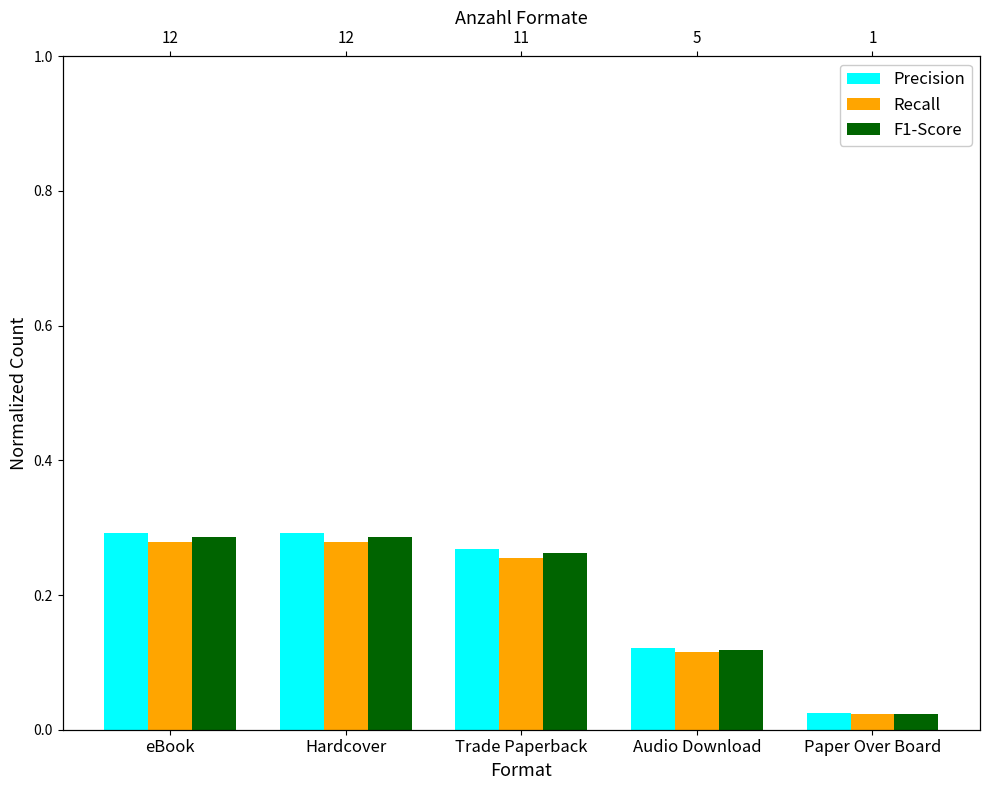

Reading left to right, extract all data points from this chart.

Precision: eBook=0.3	Hardcover=0.3	Trade Paperback=0.3	Audio Download=0.1	Paper Over Board=0.0
Recall: eBook=0.3	Hardcover=0.3	Trade Paperback=0.3	Audio Download=0.1	Paper Over Board=0.0
F1-Score: eBook=0.3	Hardcover=0.3	Trade Paperback=0.3	Audio Download=0.1	Paper Over Board=0.0